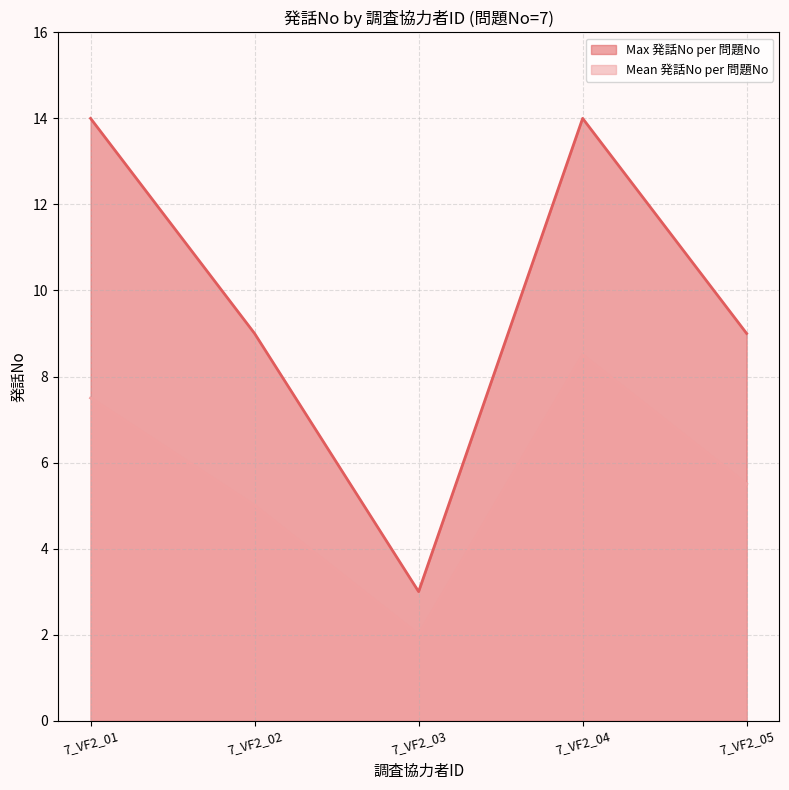

How many interior local valleys does the Max 発話No per 問題No series have?

1